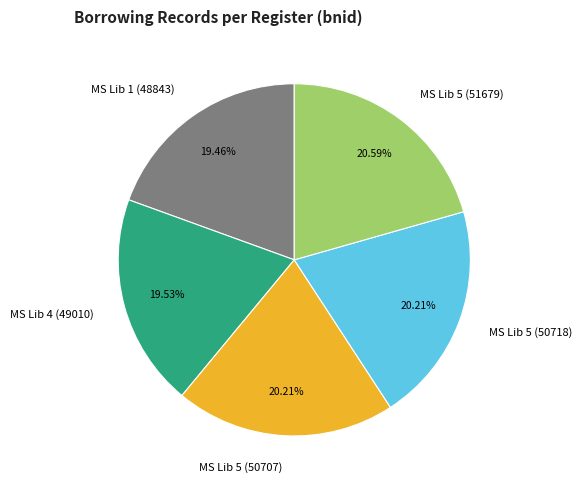

What portion of the pie excludes MS Lib 5 (50707)?

79.8%